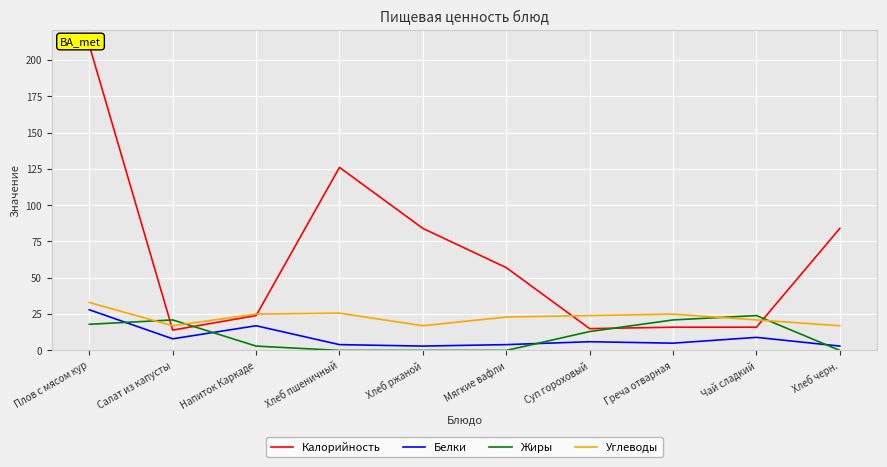

Where is Углеводы nearest to the value 25?

Напиток Каркаде